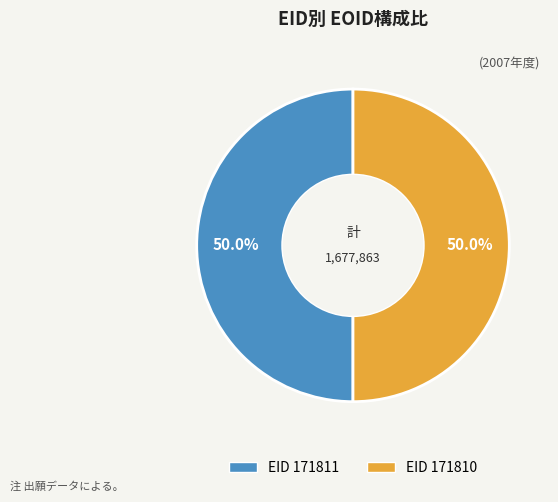

How many slices are in this pie chart?

2